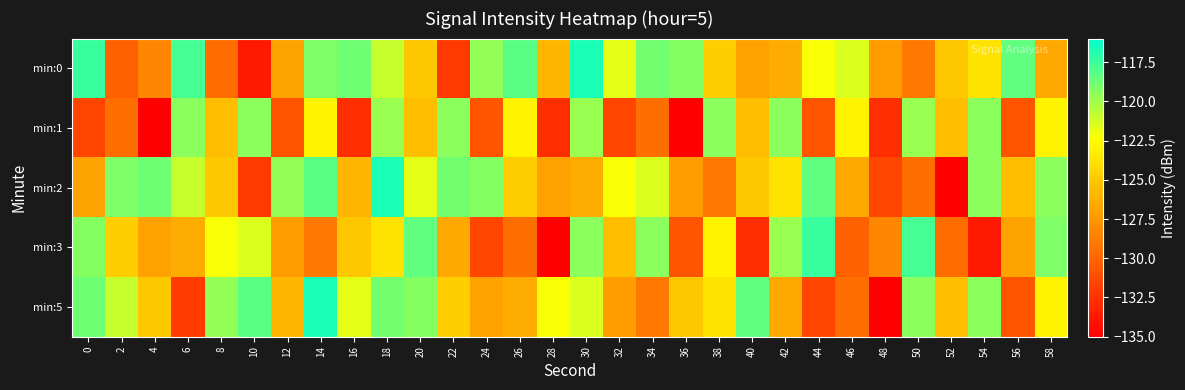

Reading left to right, what are all the values shown in this chart?

min:0: 0=-117.4	2=-130.2	4=-128.3	6=-117.7	8=-129.5	10=-133.7	12=-126.9	14=-119.1	16=-118.8	18=-121.0	20=-125.1	22=-132.1	24=-119.7	26=-118.3	28=-125.9	30=-116.7	32=-121.7	34=-118.9	36=-119.3	38=-124.8	40=-127.0	42=-126.4	44=-122.2	46=-121.5	48=-127.2	50=-129.0	52=-125.1	54=-123.7	56=-118.4	58=-126.6
min:1: 0=-131.5	2=-129.4	4=-135.0	6=-119.4	8=-125.5	10=-119.5	12=-130.8	14=-122.9	16=-132.7	18=-119.8	20=-125.5	22=-119.5	24=-130.8	26=-122.9	28=-132.7	30=-119.8	32=-131.5	34=-129.4	36=-135.0	38=-119.4	40=-125.5	42=-119.5	44=-130.8	46=-122.9	48=-132.7	50=-119.8	52=-125.5	54=-119.5	56=-130.8	58=-122.9
min:2: 0=-126.9	2=-119.1	4=-118.8	6=-121.0	8=-125.1	10=-132.1	12=-119.7	14=-118.3	16=-125.9	18=-116.7	20=-121.7	22=-118.9	24=-119.3	26=-124.8	28=-127.0	30=-126.4	32=-122.2	34=-121.5	36=-127.2	38=-129.0	40=-125.1	42=-123.7	44=-118.4	46=-126.6	48=-131.5	50=-129.4	52=-135.0	54=-119.4	56=-125.5	58=-119.5
min:3: 0=-119.3	2=-124.8	4=-127.0	6=-126.4	8=-122.2	10=-121.5	12=-127.2	14=-129.0	16=-125.1	18=-123.7	20=-118.4	22=-126.6	24=-131.5	26=-129.4	28=-135.0	30=-119.4	32=-125.5	34=-119.5	36=-130.8	38=-122.9	40=-132.7	42=-119.8	44=-117.4	46=-130.2	48=-128.3	50=-117.7	52=-129.5	54=-133.7	56=-126.9	58=-119.1
min:5: 0=-118.8	2=-121.0	4=-125.1	6=-132.1	8=-119.7	10=-118.3	12=-125.9	14=-116.7	16=-121.7	18=-118.9	20=-119.3	22=-124.8	24=-127.0	26=-126.4	28=-122.2	30=-121.5	32=-127.2	34=-129.0	36=-125.1	38=-123.7	40=-118.4	42=-126.6	44=-131.5	46=-129.4	48=-135.0	50=-119.4	52=-125.5	54=-119.5	56=-130.8	58=-122.9